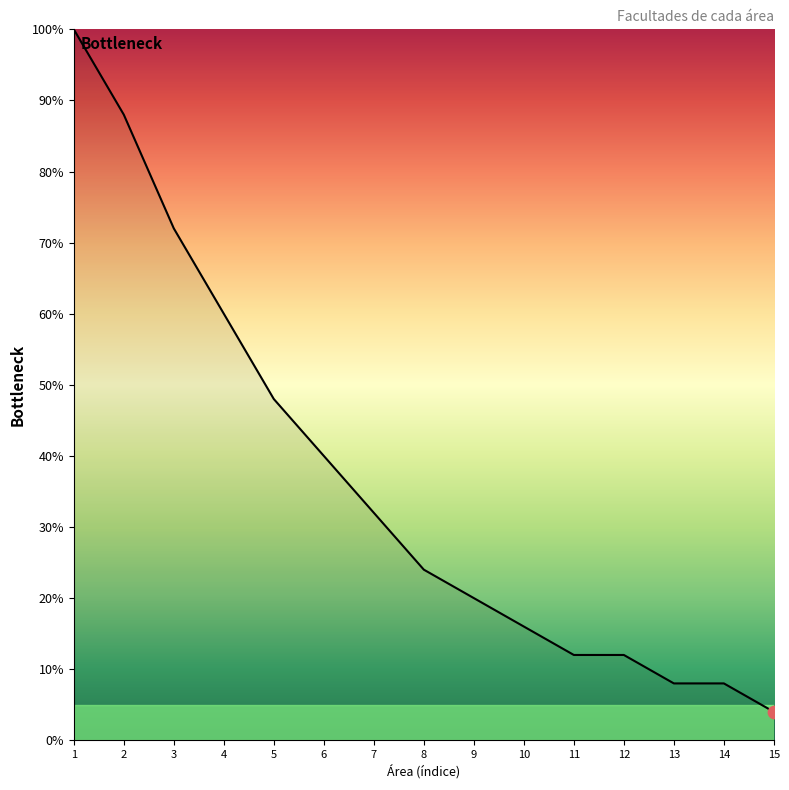

Between 3 and 5, which is larger?

3